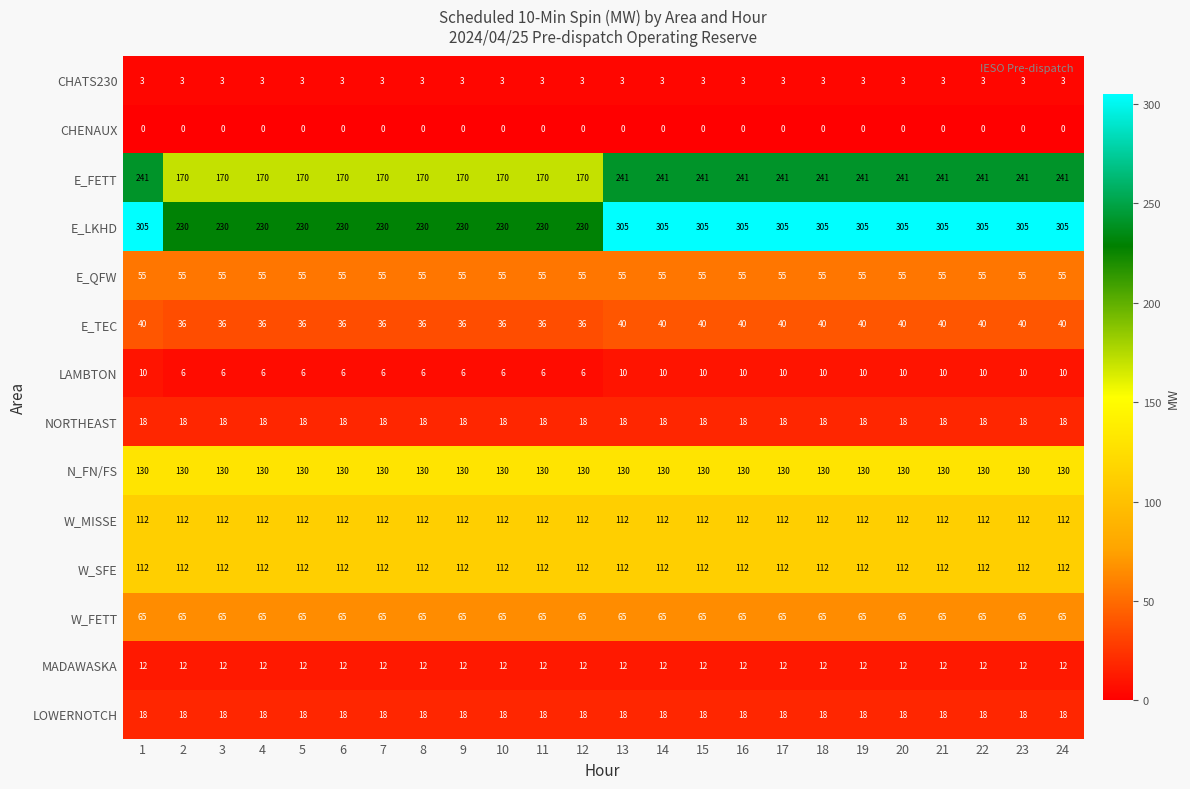

What is the maximum value shown in the chart?

305